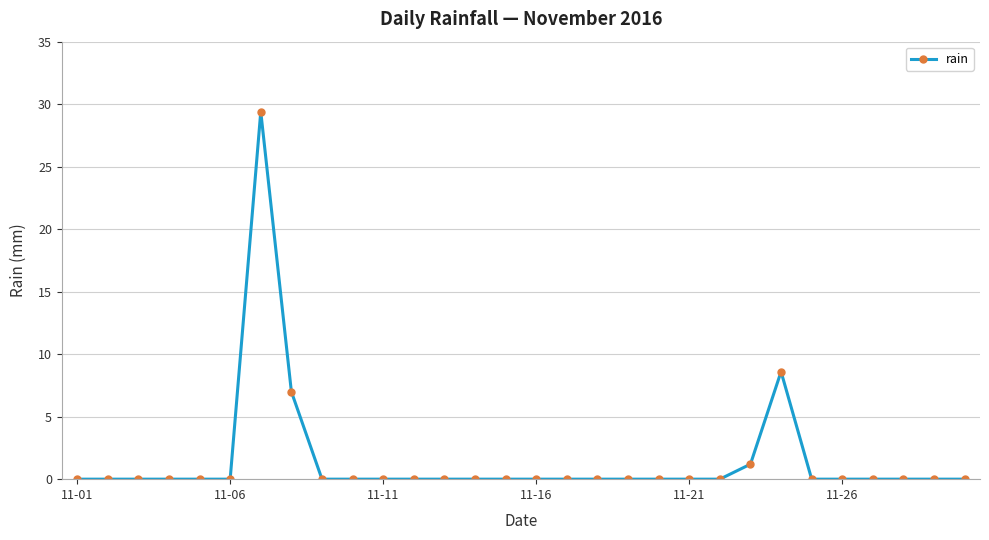

Is this an area chart (filled region under the line)?

No